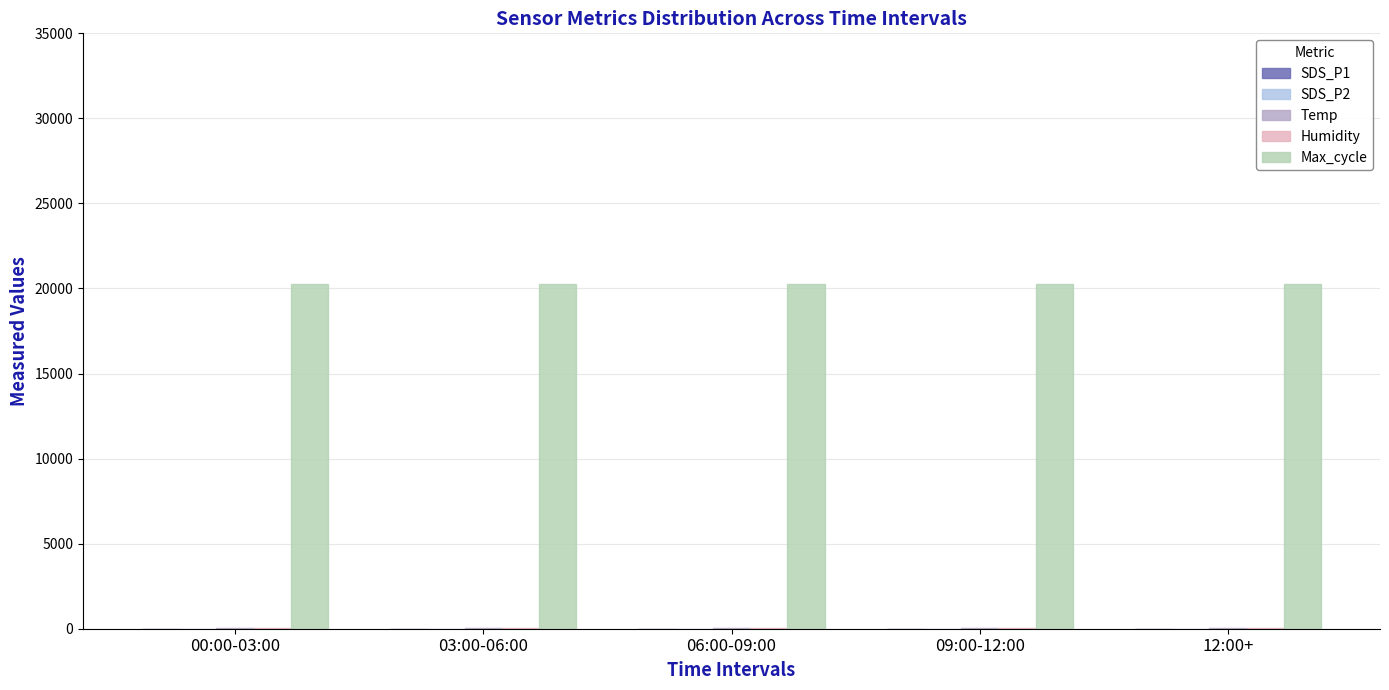

What is the spread (max minus min) of values at 00:00-03:00?

20236.3